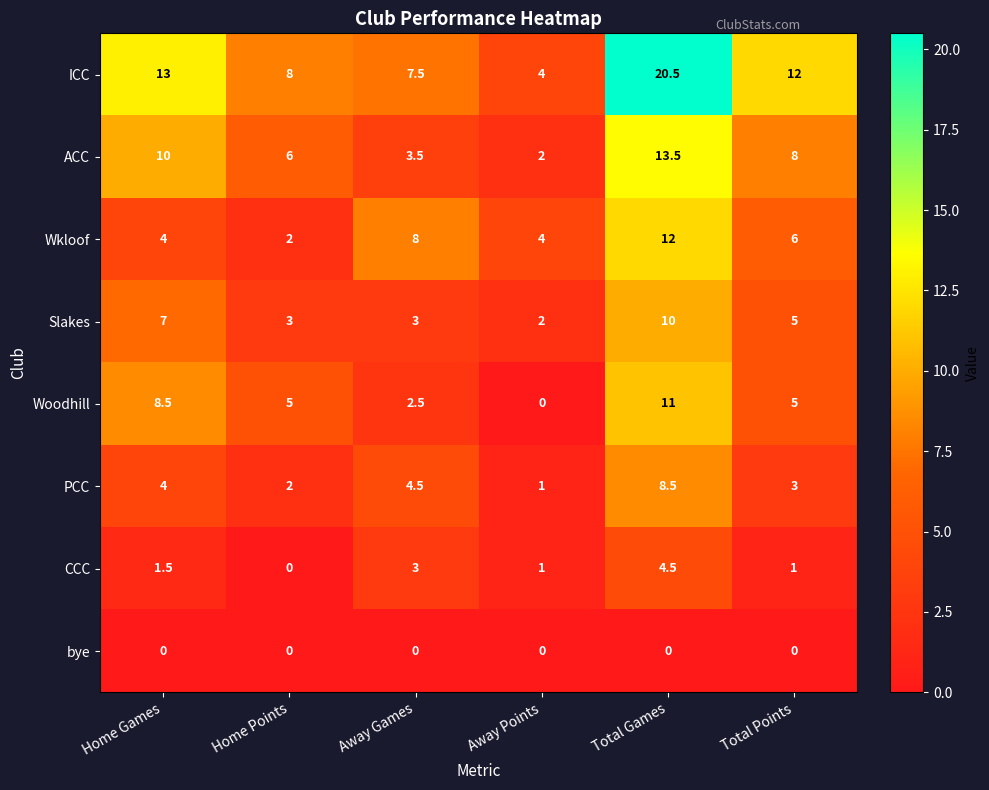

What is the greatest value displayed?

20.5